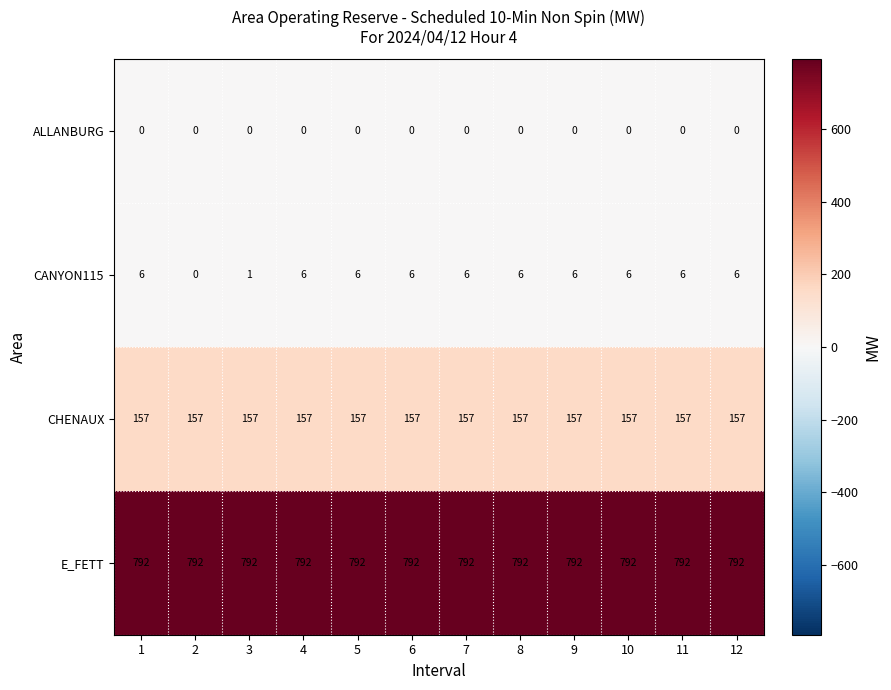

What is the total value across all series at 11?

955